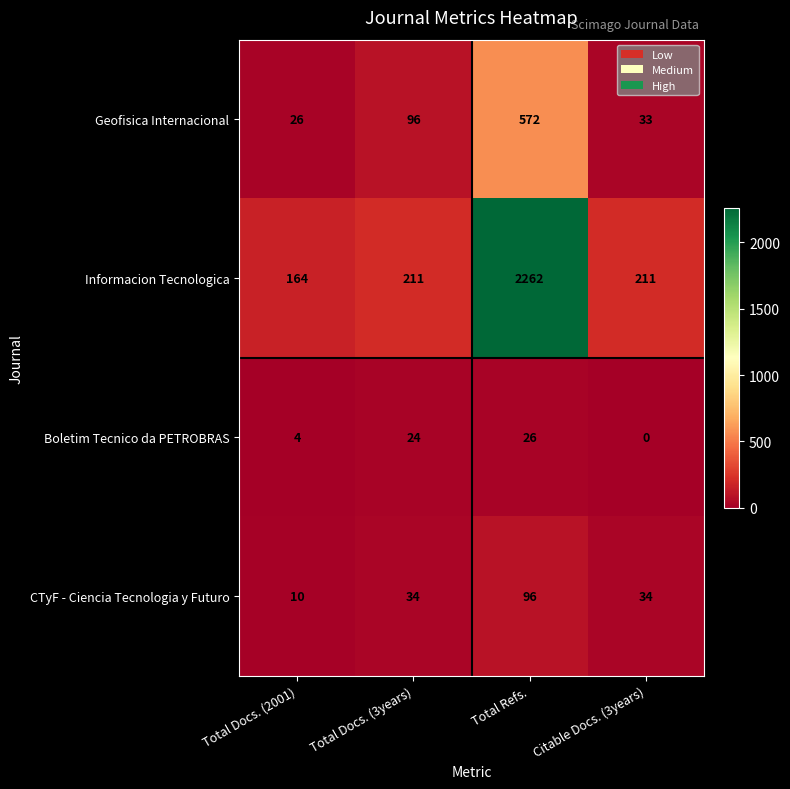

Rank the series by their maximum value, from lowest to highest.

Boletim Tecnico da PETROBRAS, CTyF - Ciencia Tecnologia y Futuro, Geofisica Internacional, Informacion Tecnologica